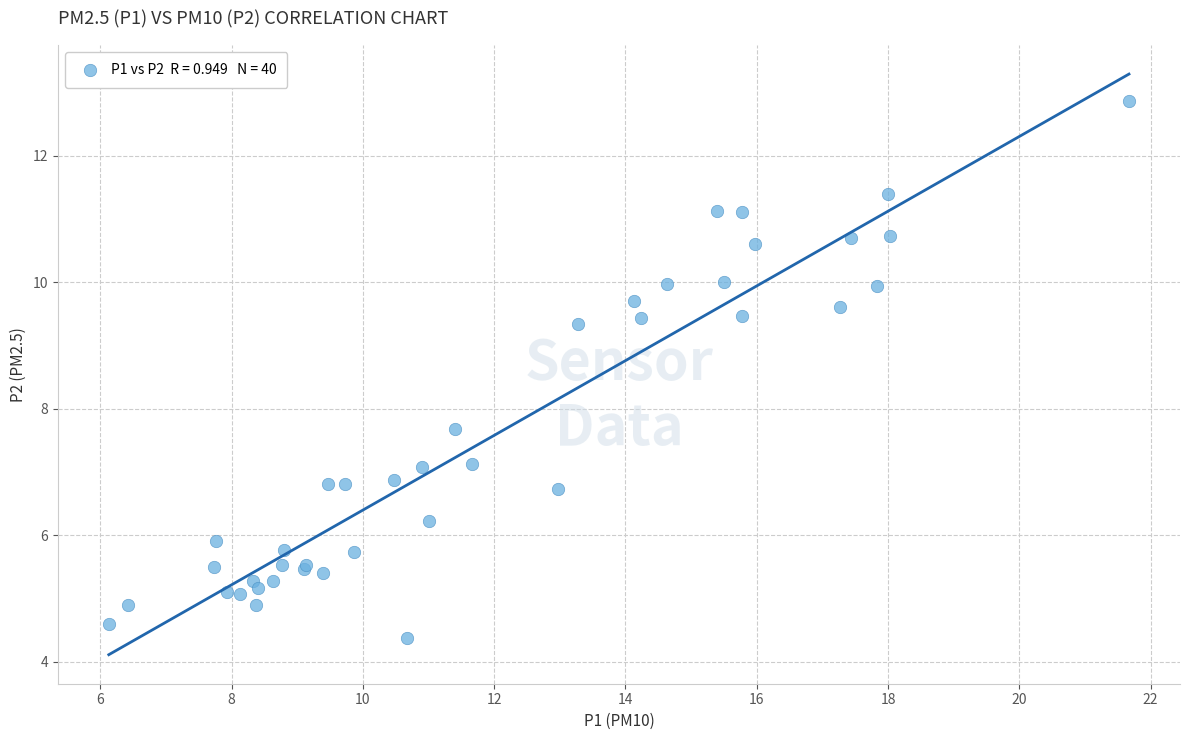

What Y value in the scatter plot is closest to 8?

7.7